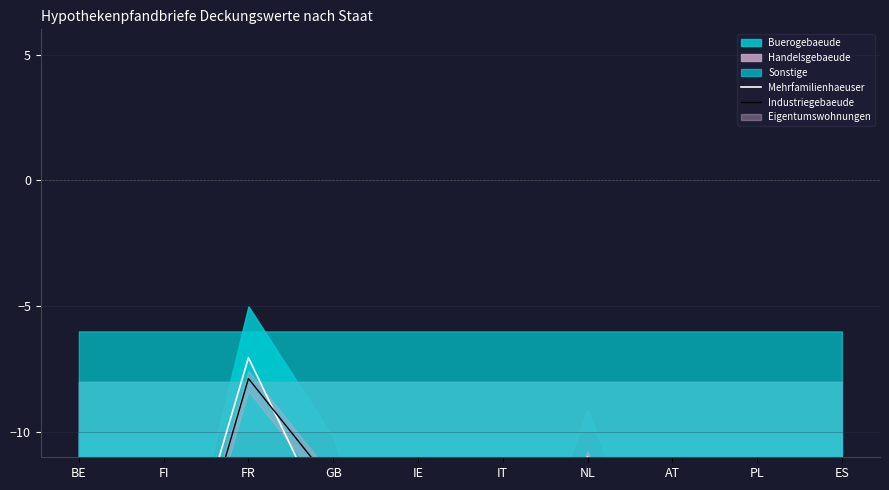

After their last crossing, which series has the higher values: Mehrfamilienhaeuser or Industriegebaeude?

Mehrfamilienhaeuser